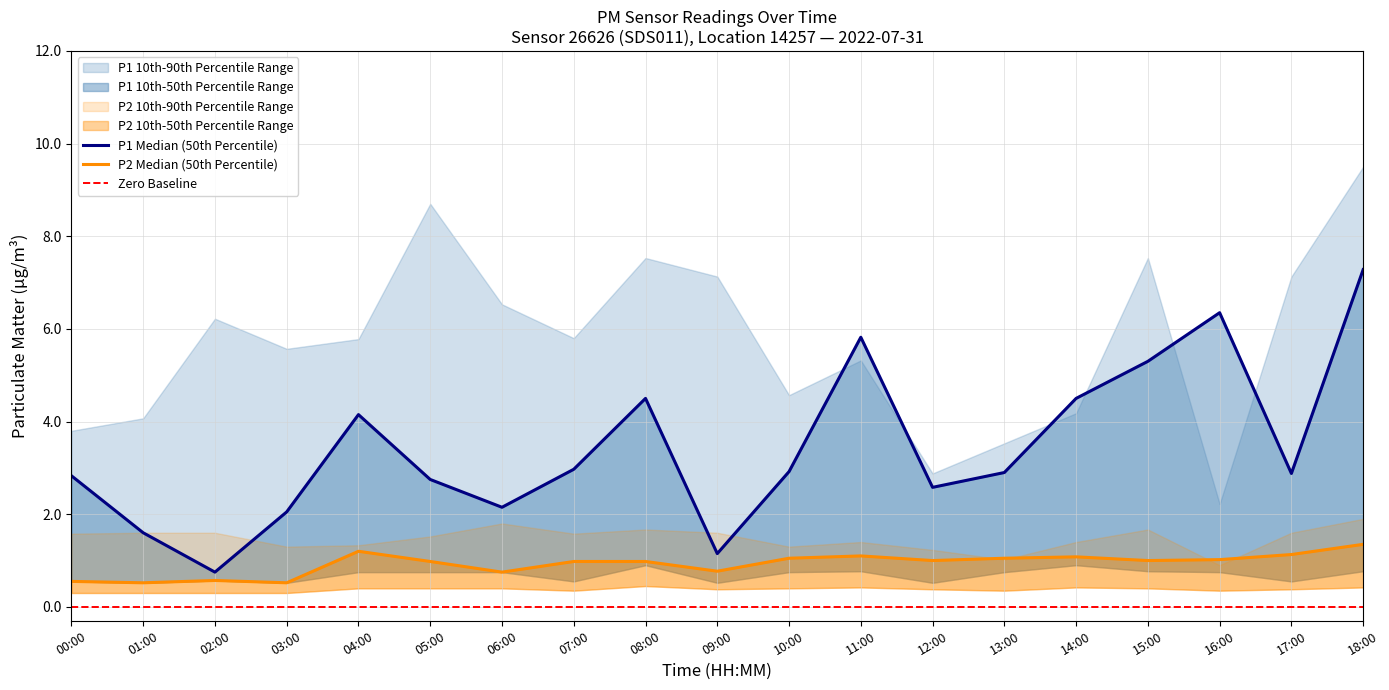

Reading right to left, list all the values displayed in this chart.

P1: 7.3	2.9	6.3	5.3	4.5	2.9	2.6	5.8	2.9	1.1	4.5	3.0	2.1	2.8	4.2	2.0	0.8	1.6	2.8
P2: 1.4	1.1	1.0	1.0	1.1	1.1	1.0	1.1	1.1	0.8	1.0	1.0	0.8	1.0	1.2	0.5	0.6	0.5	0.6